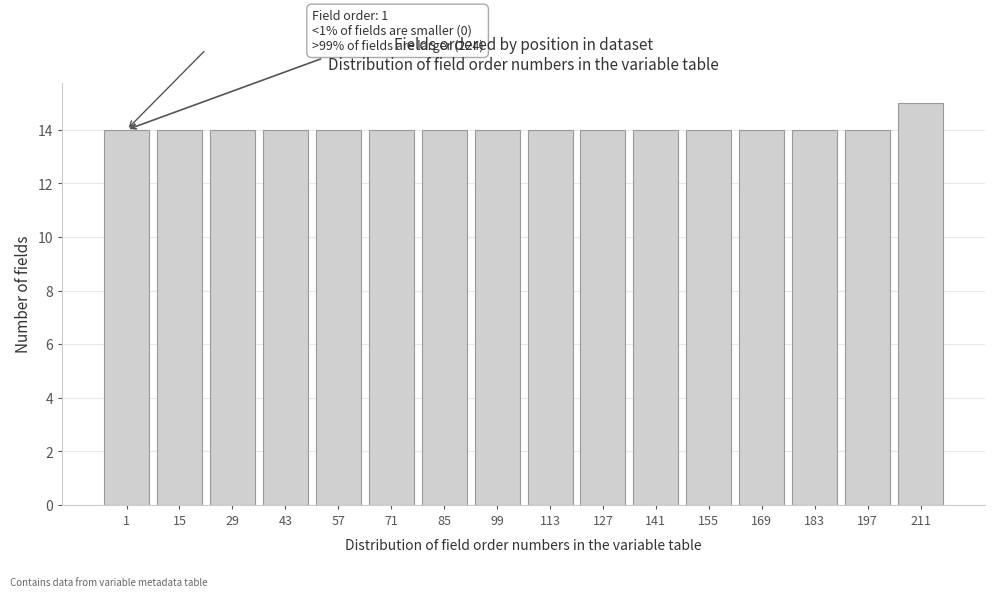

Reading left to right, extract all data points from this chart.

1=14	15=14	29=14	43=14	57=14	71=14	85=14	99=14	113=14	127=14	141=14	155=14	169=14	183=14	197=14	211=15